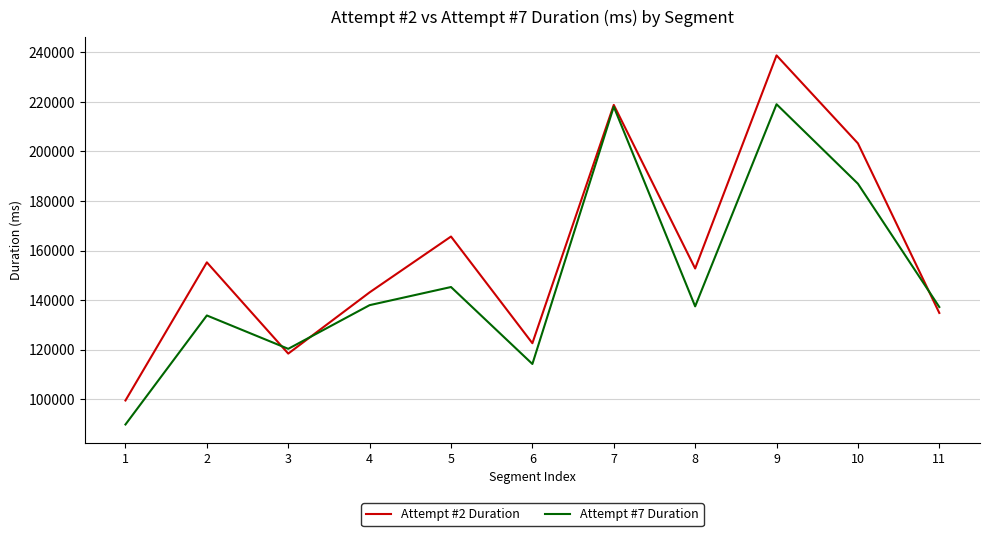

At which label does Attempt #2 Duration reach its peak?

9